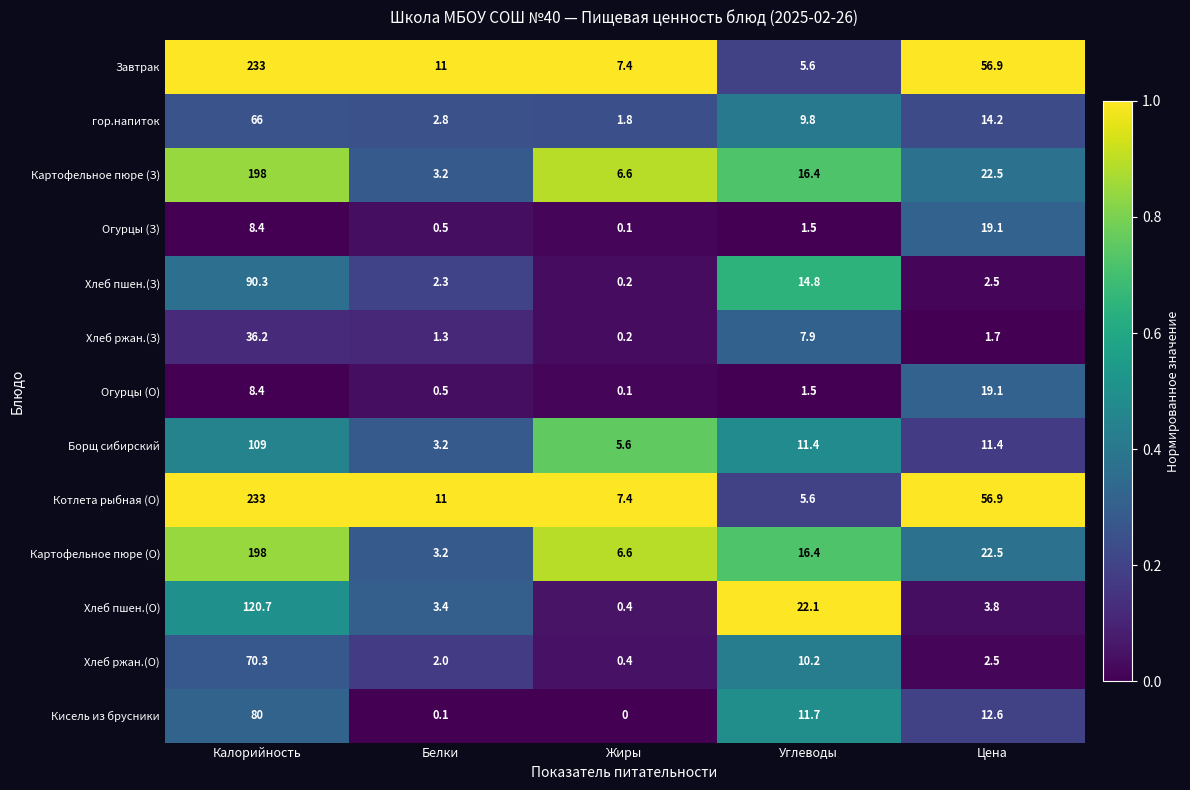

Count the number of categories in the chart.

5